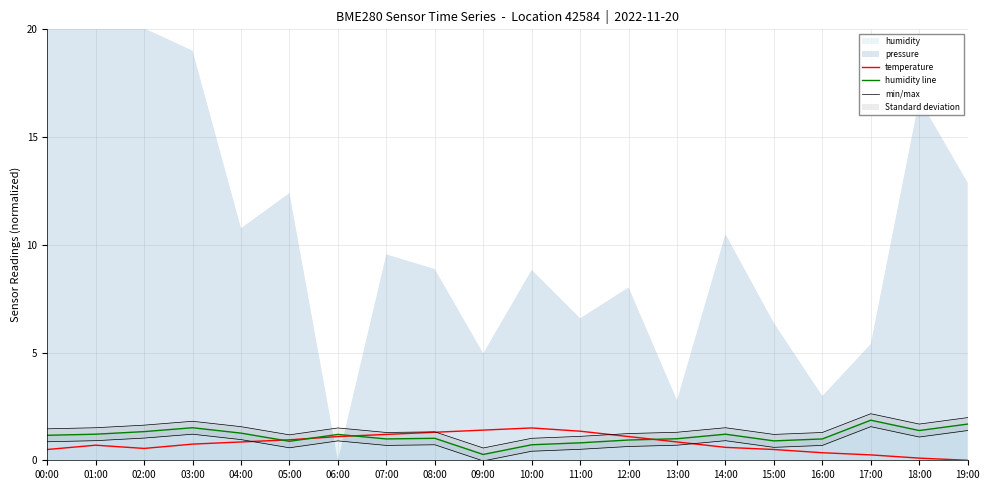

What is the difference between the humidity line values at 00:00 and 05:00?

0.3